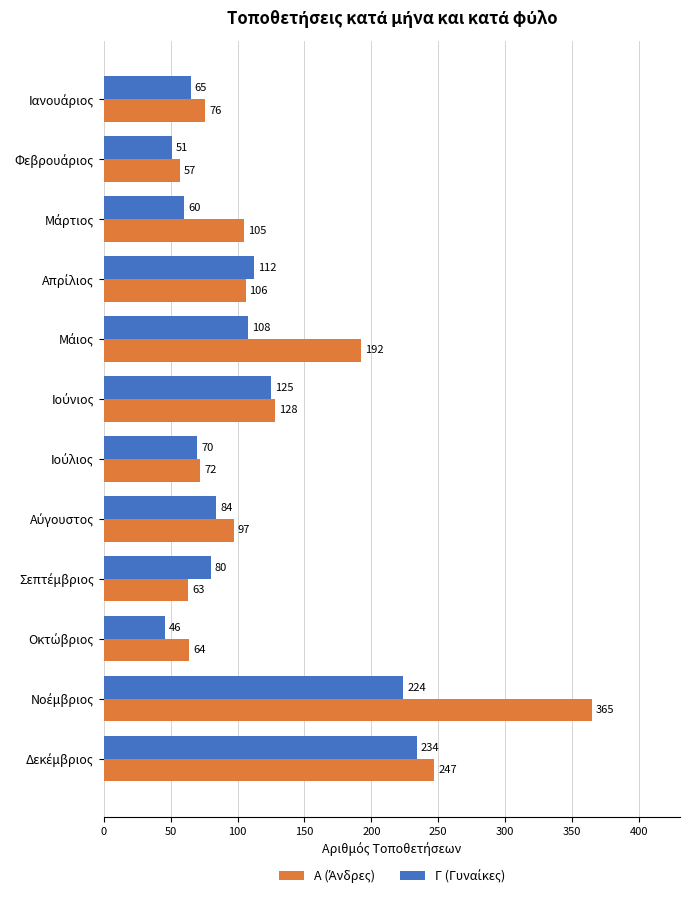

What is the smallest value displayed?

46